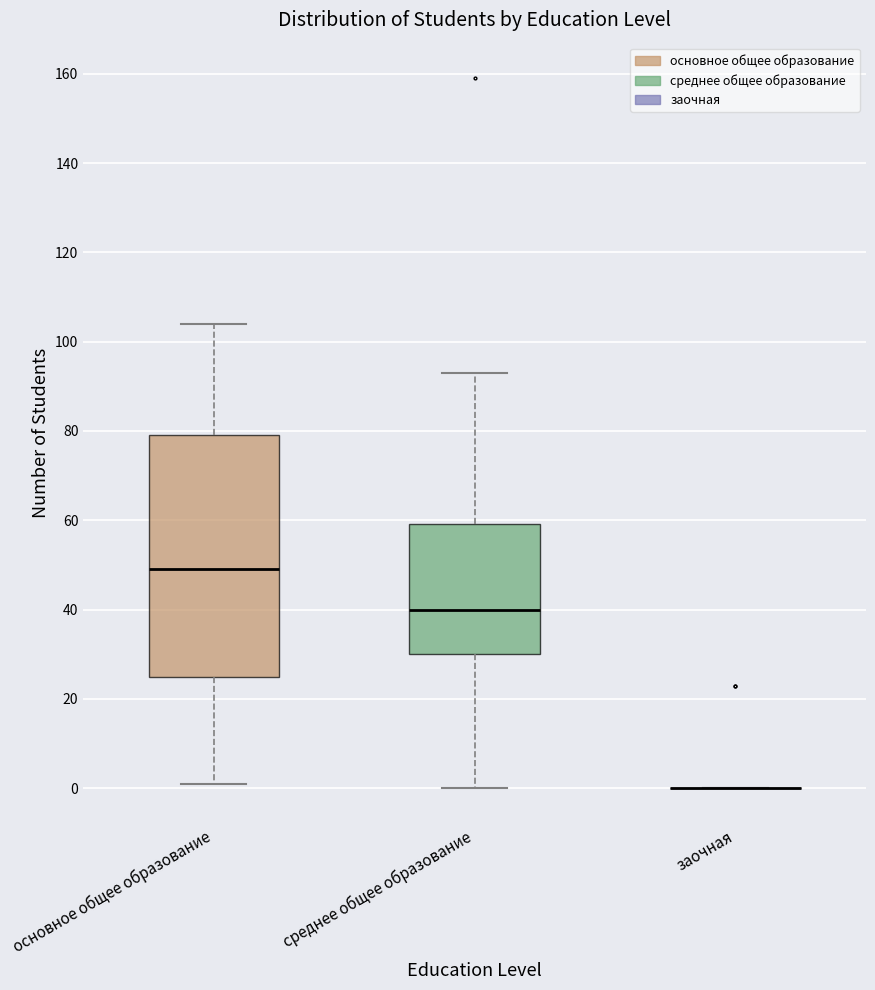

Reading left to right, read every box against the y-axis: the position of its median line, the range the box covers, and the ends of its whiskers. The values are not printed on the chart, so give them approximately, as read against the axis.

основное общее образование: median 50, box 26 to 80, whiskers 2 to 104
среднее общее образование: median 40, box 30 to 60, whiskers 0 to 94
заочная: box collapsed to a line at 0, whiskers 0 to 0